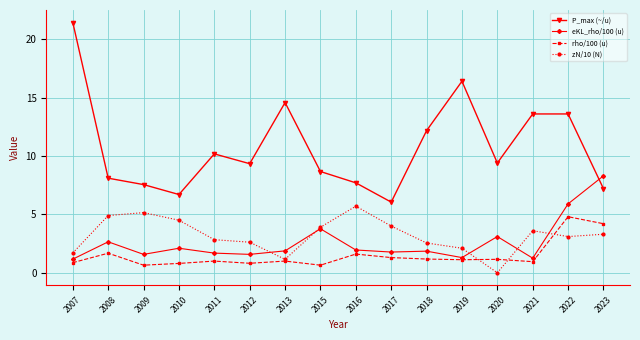

True or false: zN/10 (N) has more than 1 points higher than both neighbors.

True